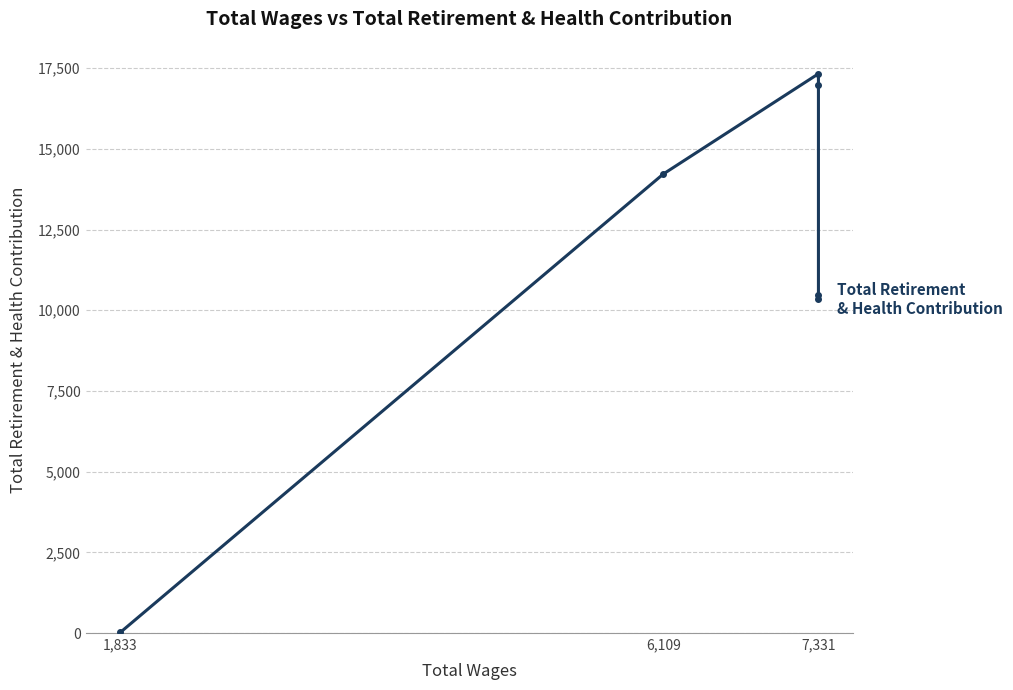

What is the change in value from 3 to 5?

-6623